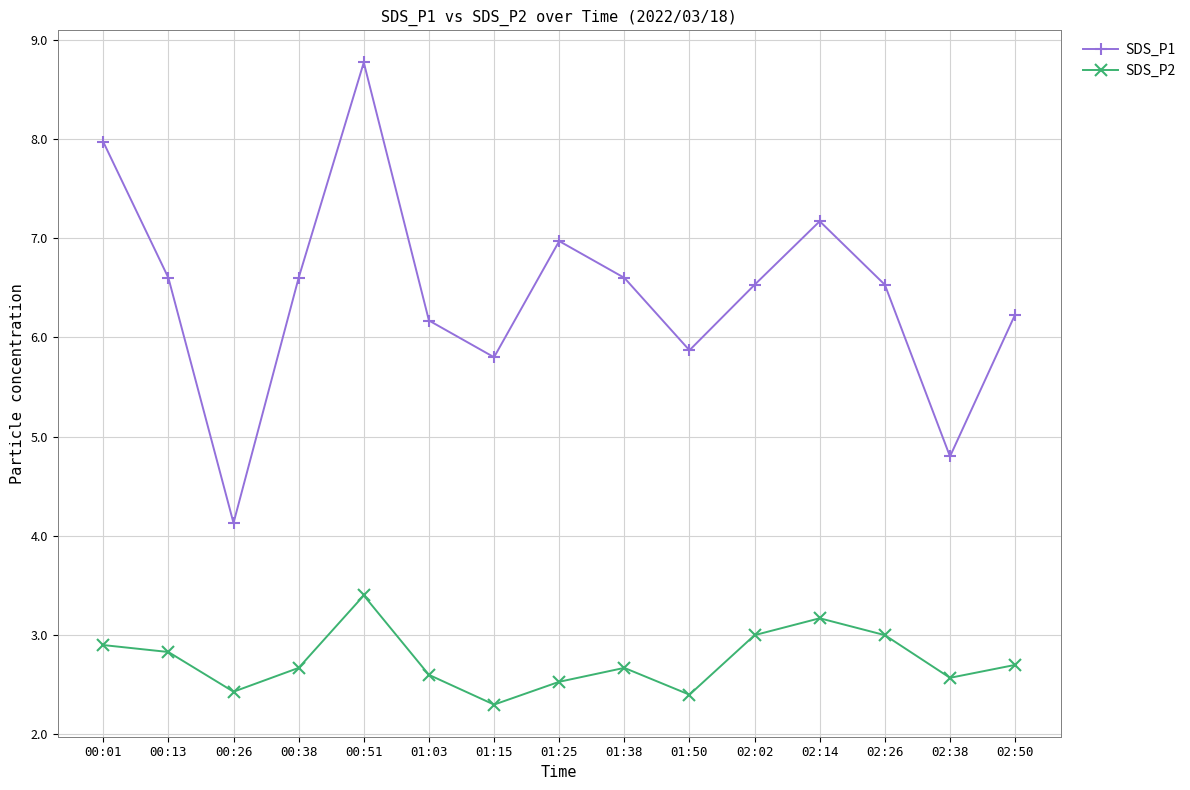

What is the average value of the SDS_P2 series?

2.7